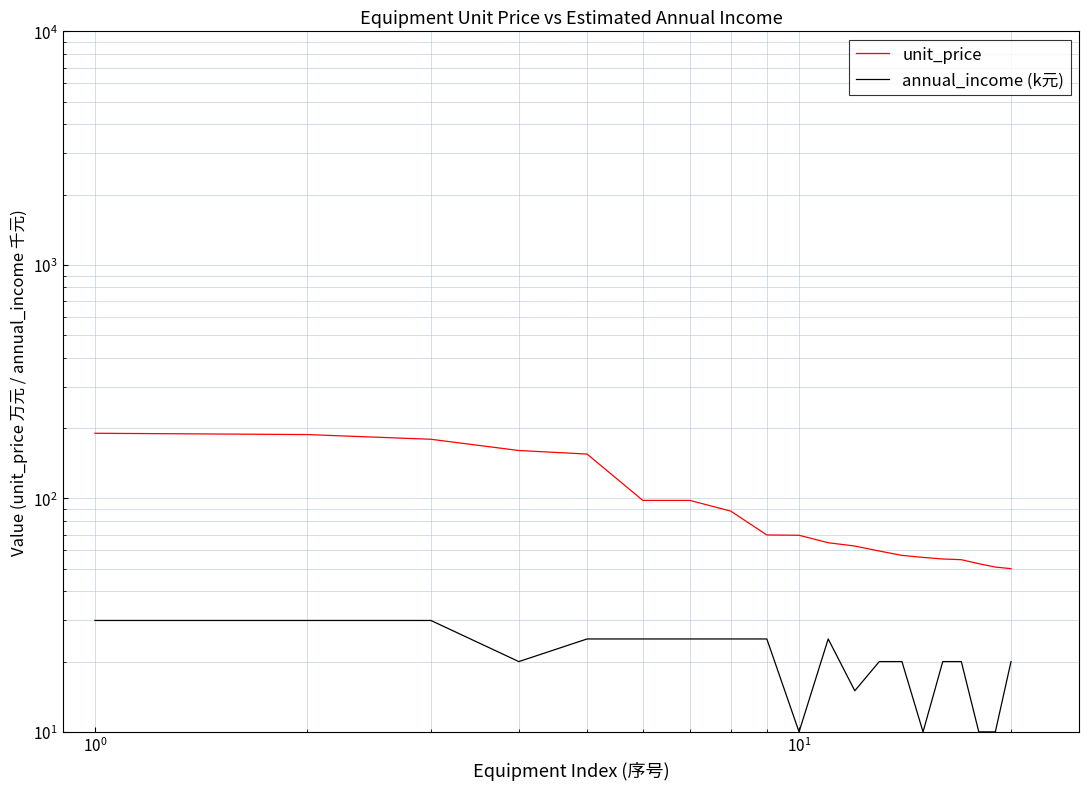

What is the lowest value of the annual_income (k元) series?

10.0